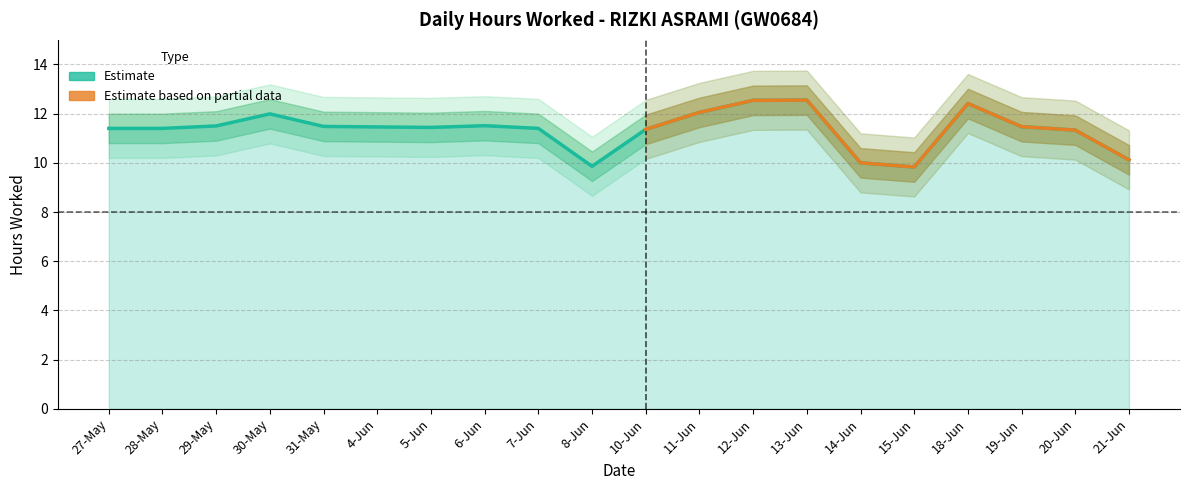

What is the ratio of the value at 30-May to the value at 7-Jun?

1.1